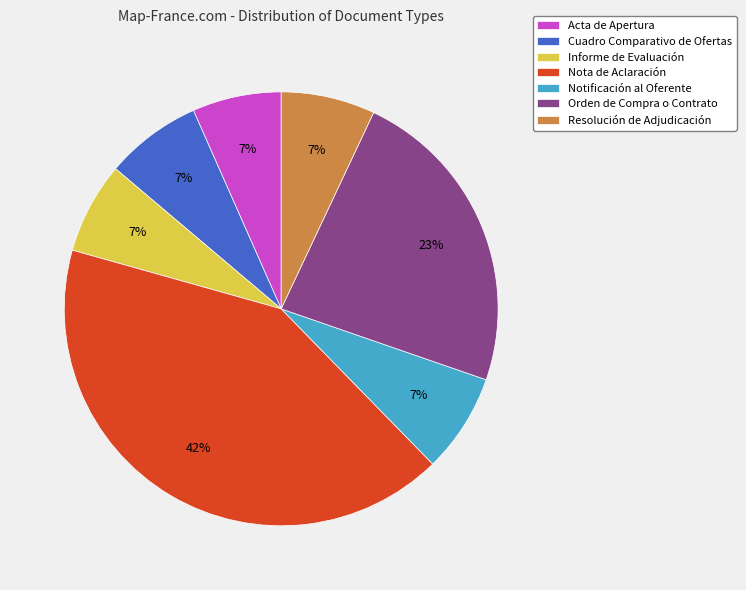

How many segments does this pie chart have?

7